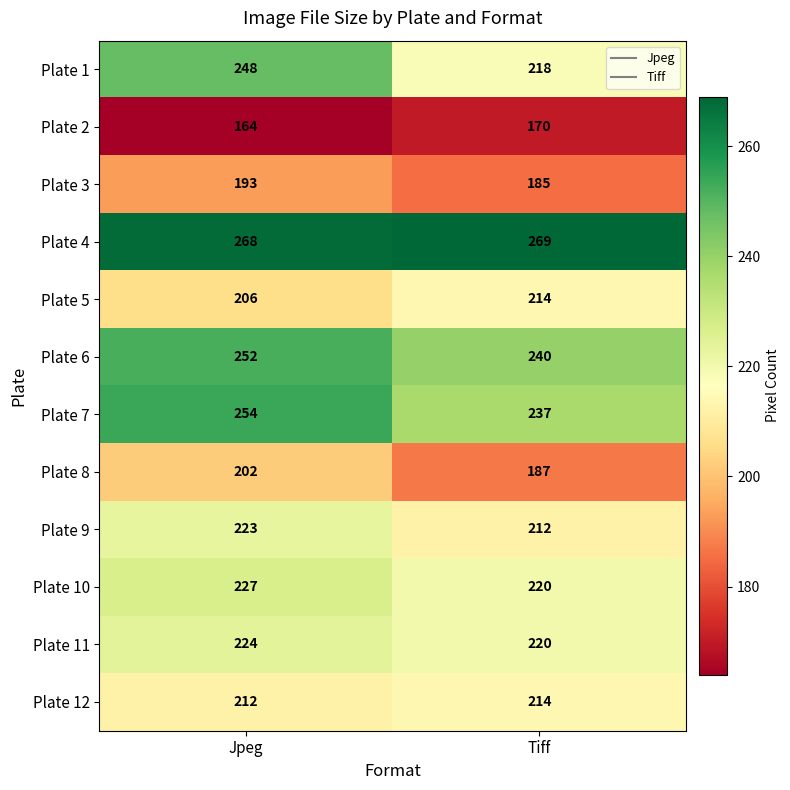

Rank the categories by Plate 6 value from lowest to highest.

Tiff, Jpeg